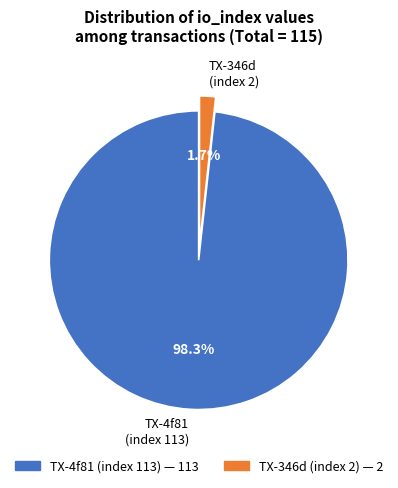

What is the smallest slice in the pie chart?

TX-346d (index 2)